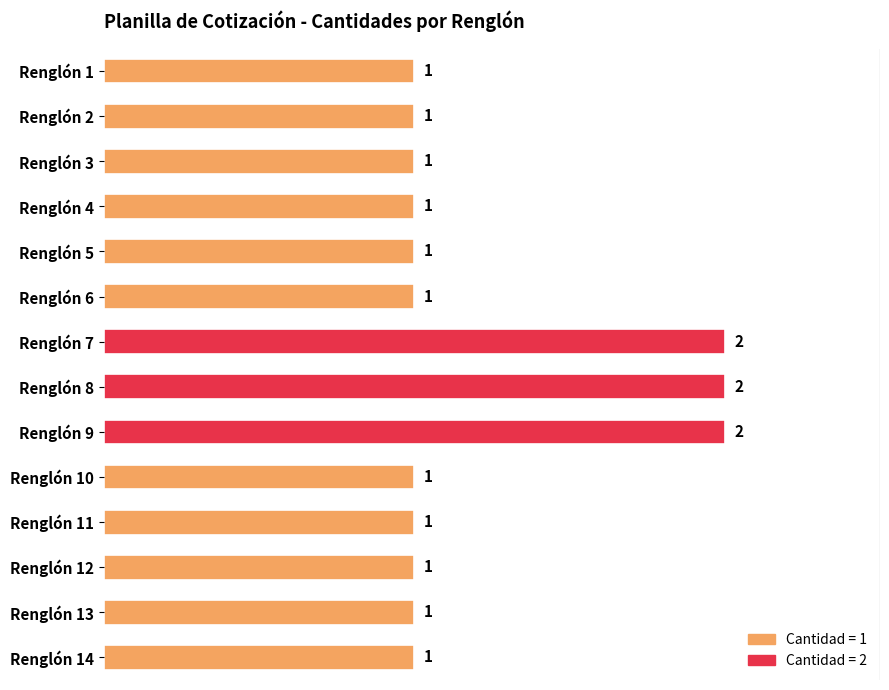

What is the smallest value displayed?

1